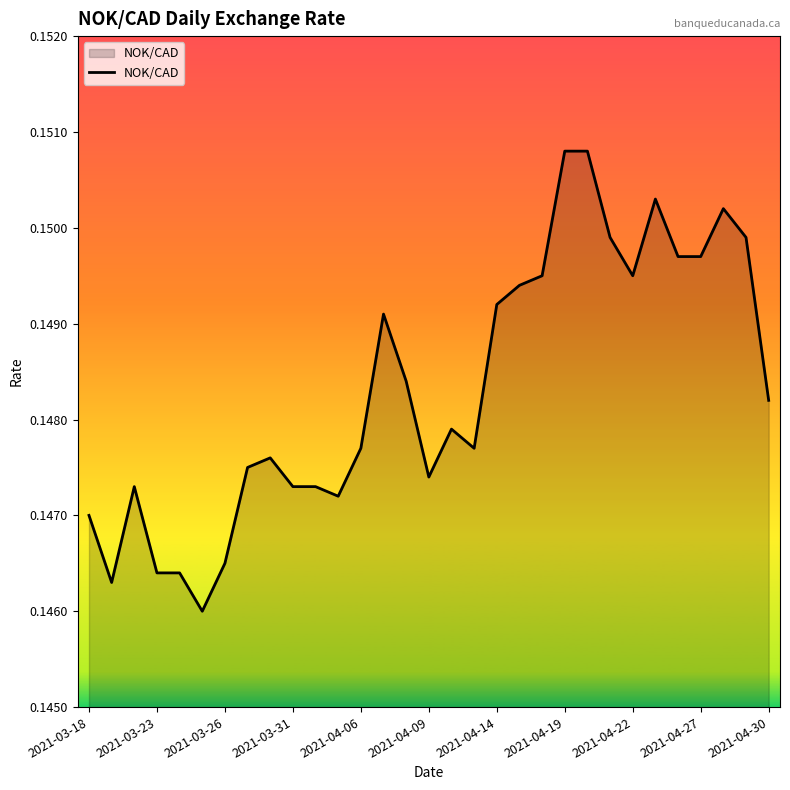

The value at 2021-04-06 is 0.0. True or false?

False